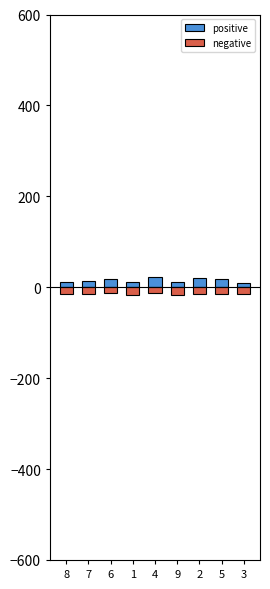

The positive series shows 18 at 9. True or false?

False